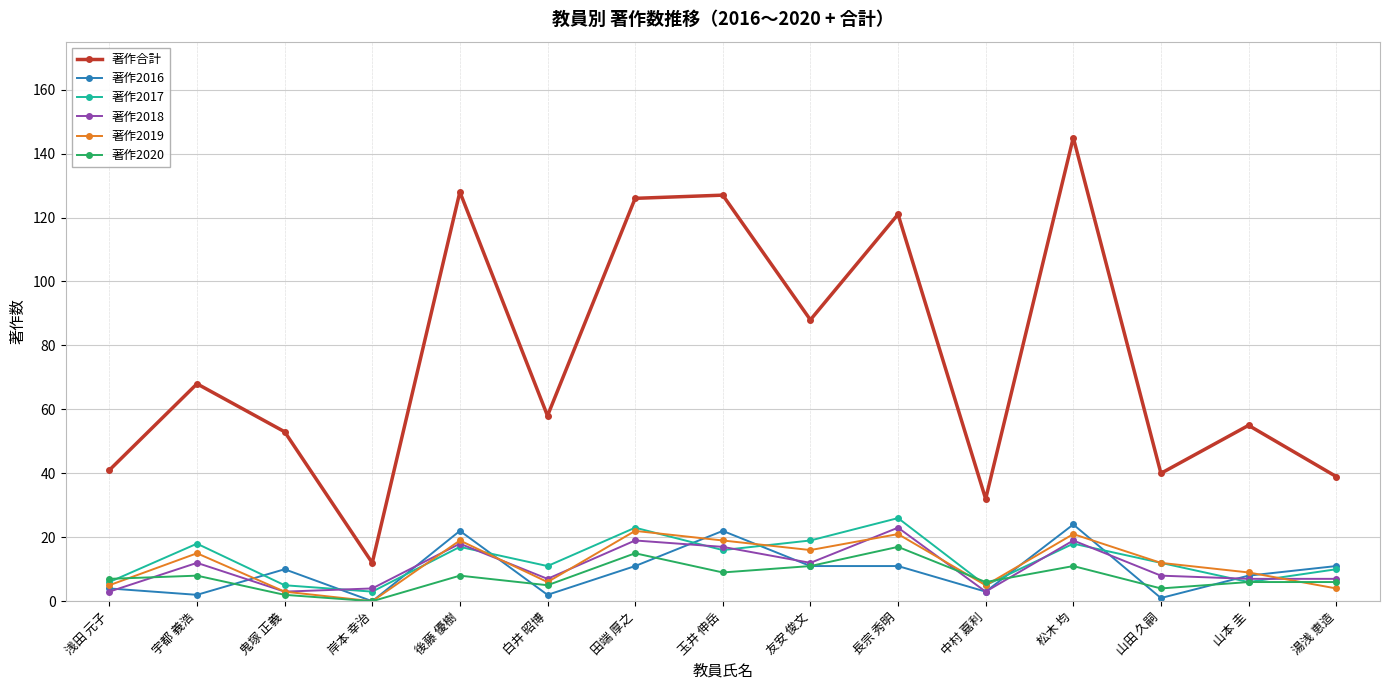

At which category is the sum across all series the highest?

松木 均